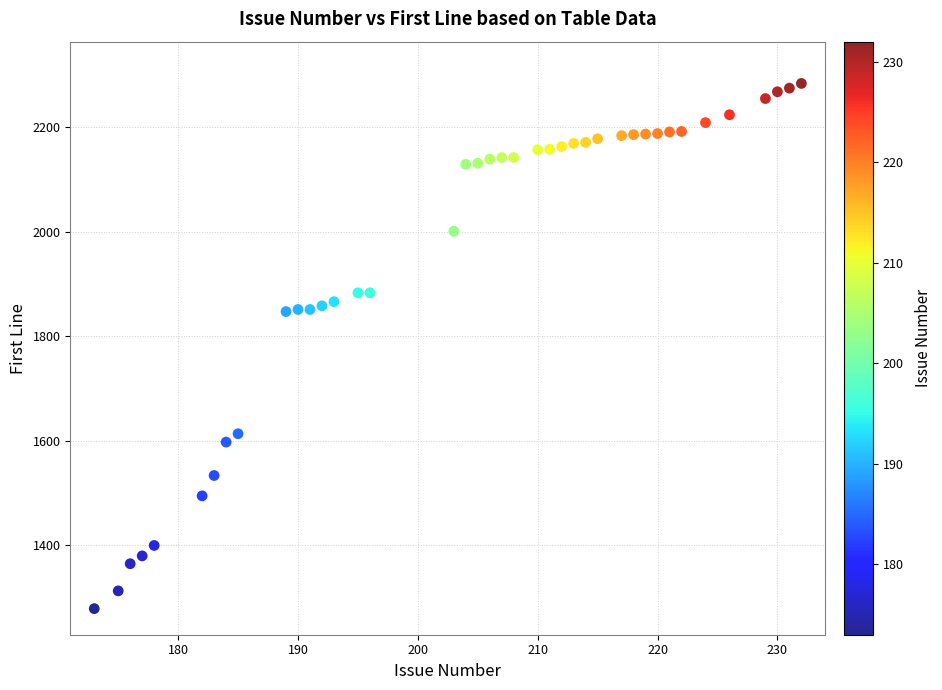

What is the range of Y values (max minus min)?

1006